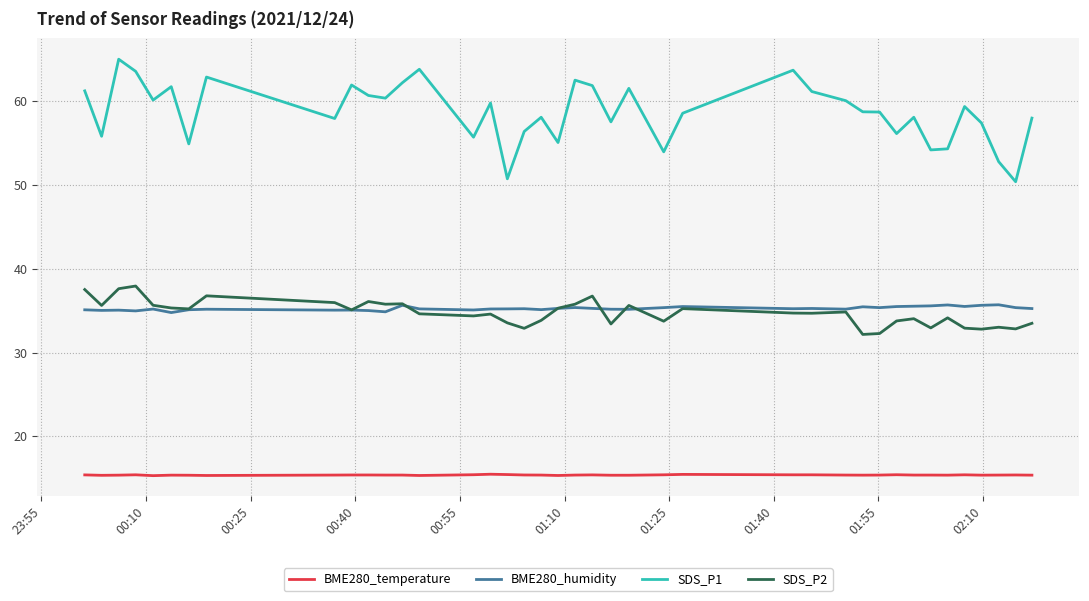

Which series has the largest range (max minus min)?

SDS_P1